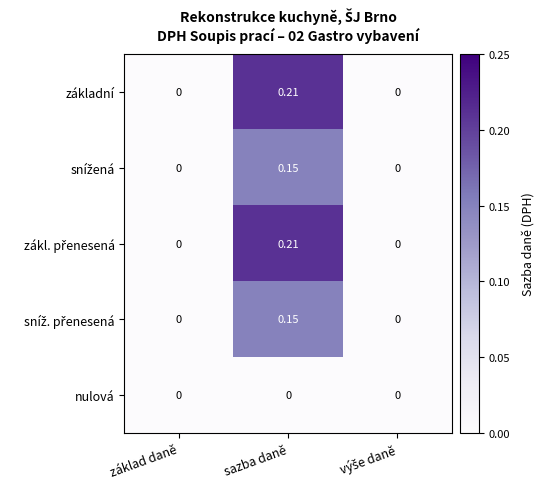

At which category is the sum across all series the highest?

sazba daně